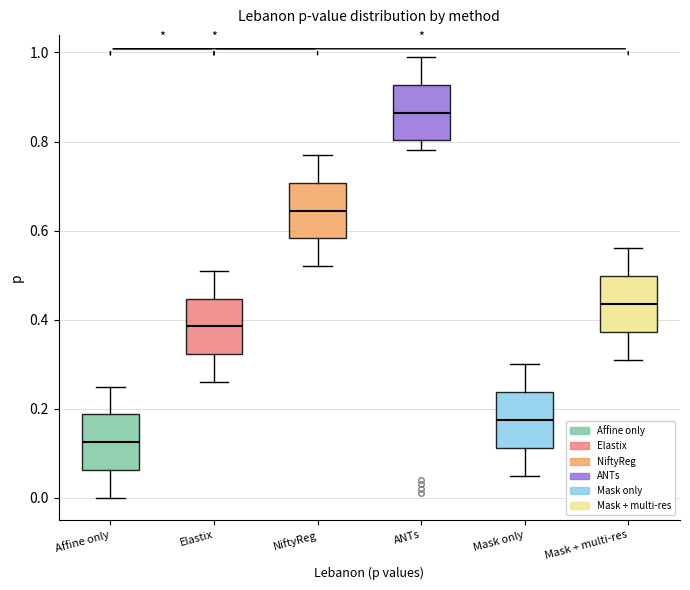

Reading left to right, read every box against the y-axis: the position of its median line, the range the box covers, and the ends of its whiskers. The values are not printed on the chart, so give them approximately, as read against the axis.

Affine only: median 0.12, box 0.06 to 0.18, whiskers 0.00 to 0.26
Elastix: median 0.38, box 0.32 to 0.44, whiskers 0.26 to 0.52
NiftyReg: median 0.64, box 0.58 to 0.70, whiskers 0.52 to 0.78
ANTs: median 0.86, box 0.80 to 0.92, whiskers 0.78 to 1.00
Mask only: median 0.18, box 0.12 to 0.24, whiskers 0.06 to 0.30
Mask + multi-res: median 0.44, box 0.38 to 0.50, whiskers 0.32 to 0.56